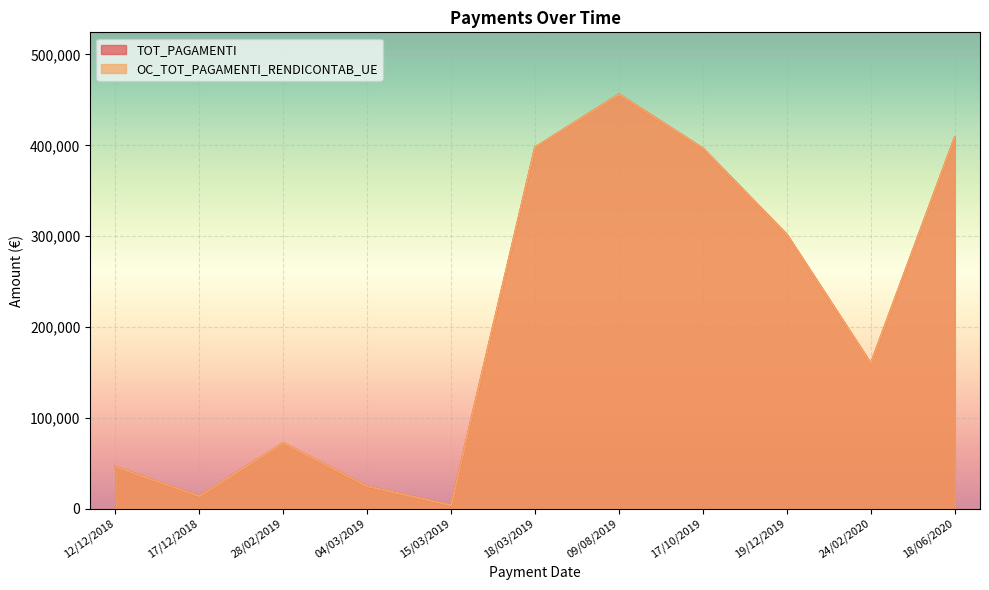

What is the average value of the OC_TOT_PAGAMENTI_RENDICONTAB_UE series?

207283.1